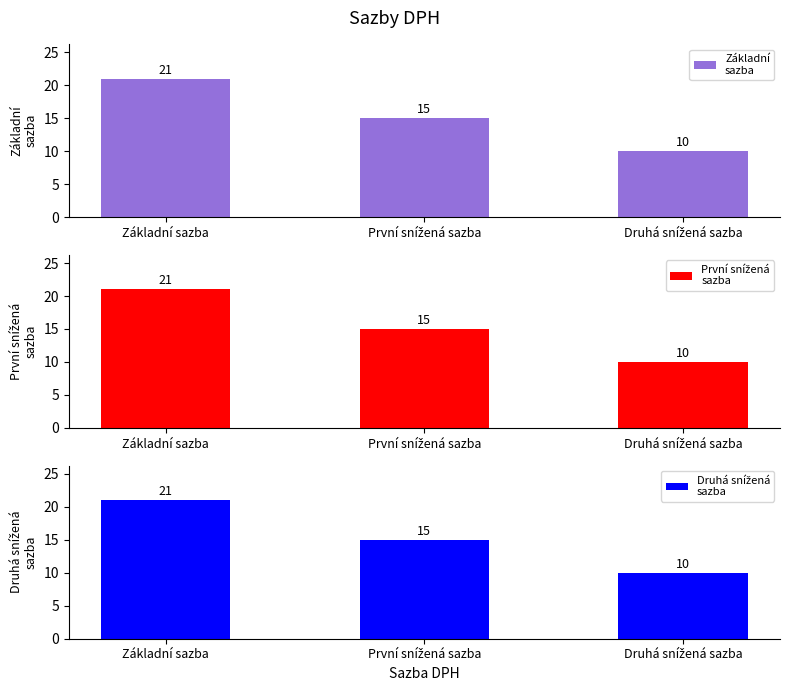

At which label does Základní
sazba reach its peak?

Základní sazba